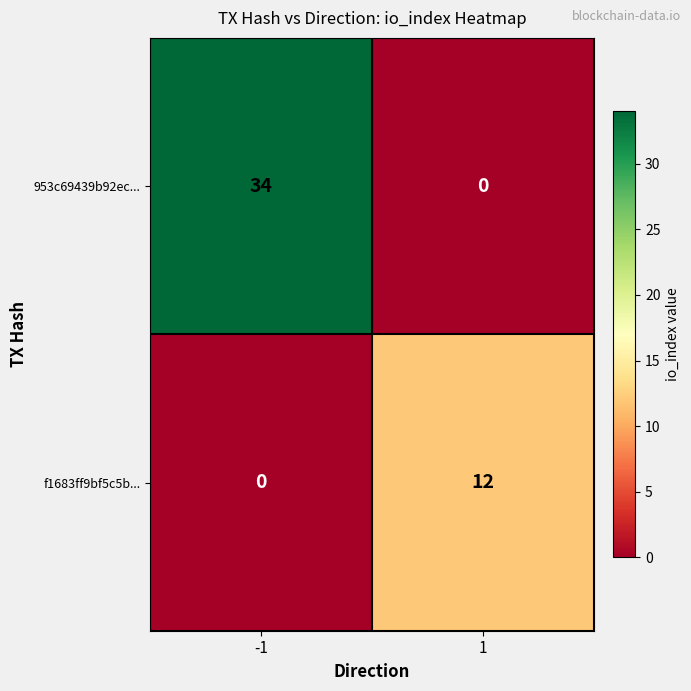

What is the average value of the 953c69439b92ec... series?

17